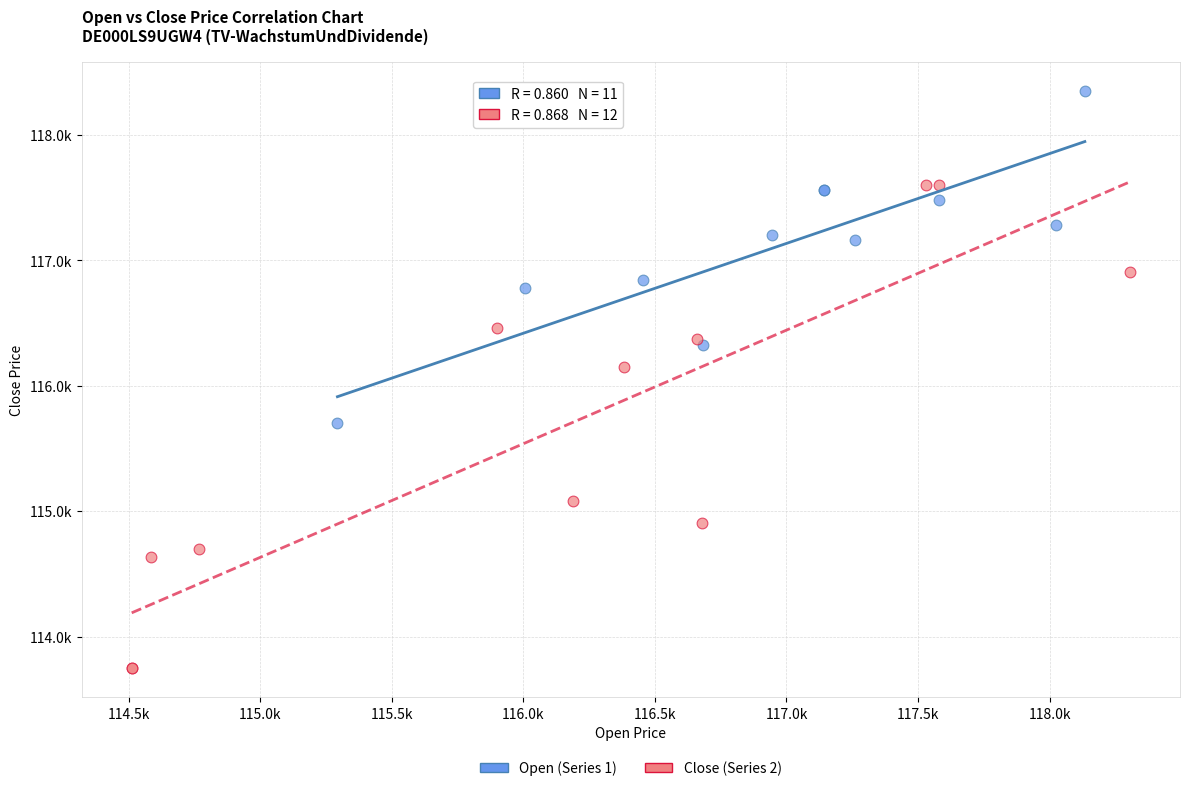

What are all the series names shown in the legend?

Open (Series 1), Close (Series 2)